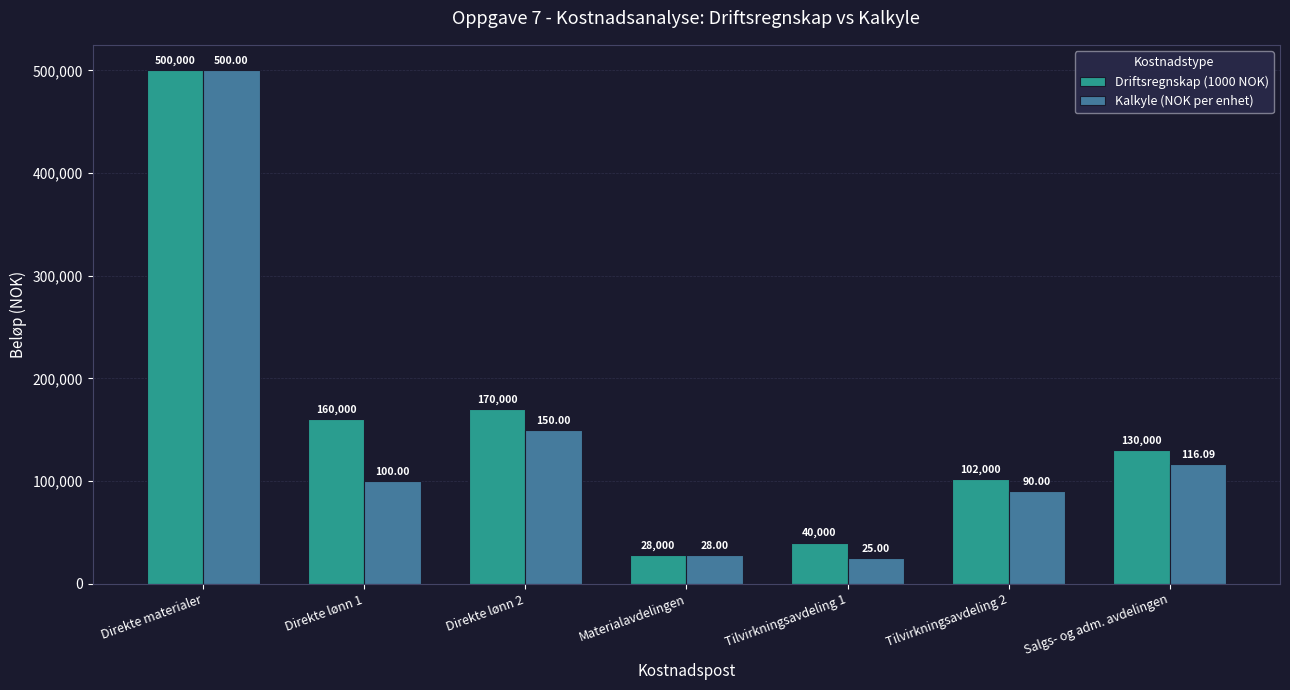

Which category has the lowest value in the Kalkyle (NOK per enhet) series?

Tilvirkningsavdeling 1